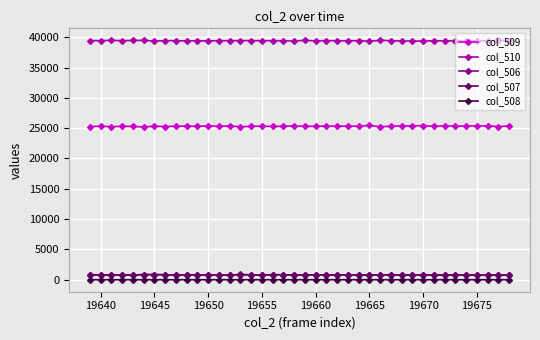

What is the highest value of the col_507 series?

864